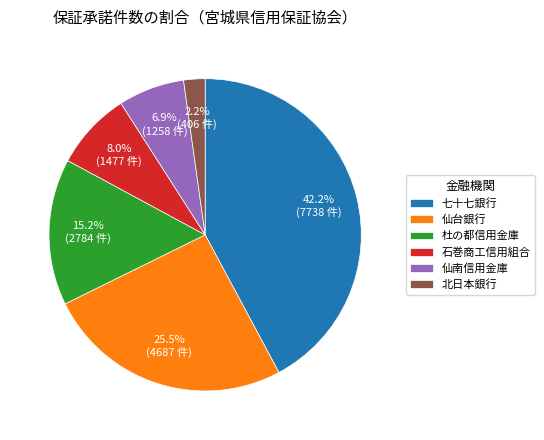

True or false: 石巻商工信用組合 accounts for 16% of the total.

False